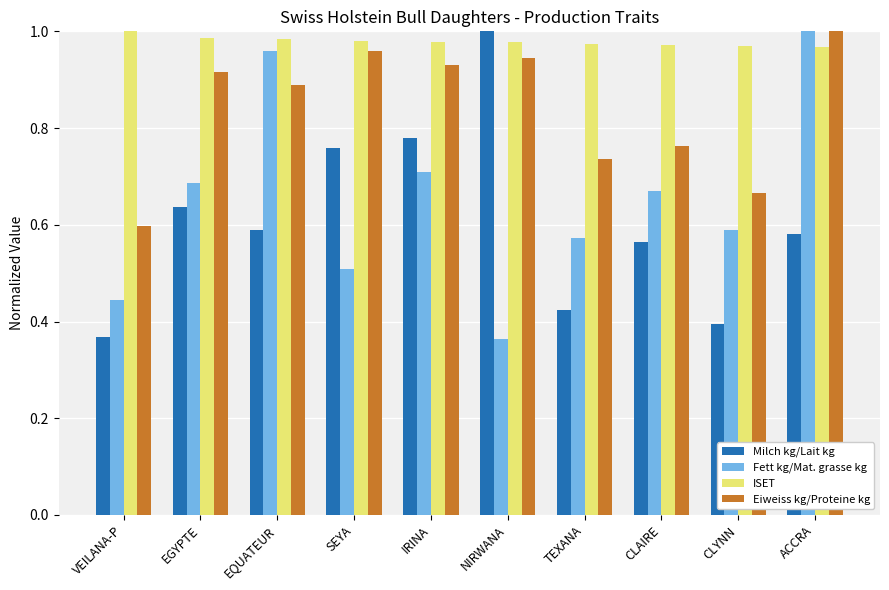

What is the sum of the Milch kg/Lait kg values at TEXANA and SEYA?

1.2